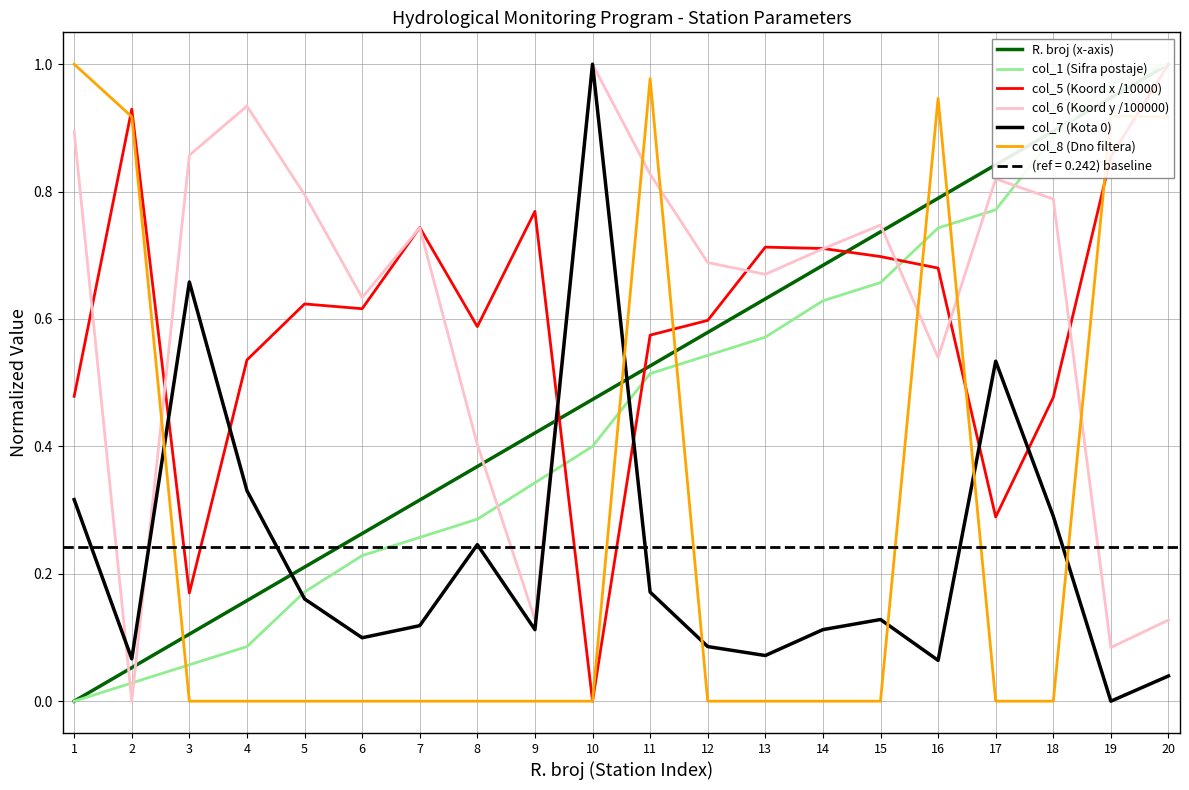

Which series has the largest total across all categories?

col_6 (Koord y /100000)